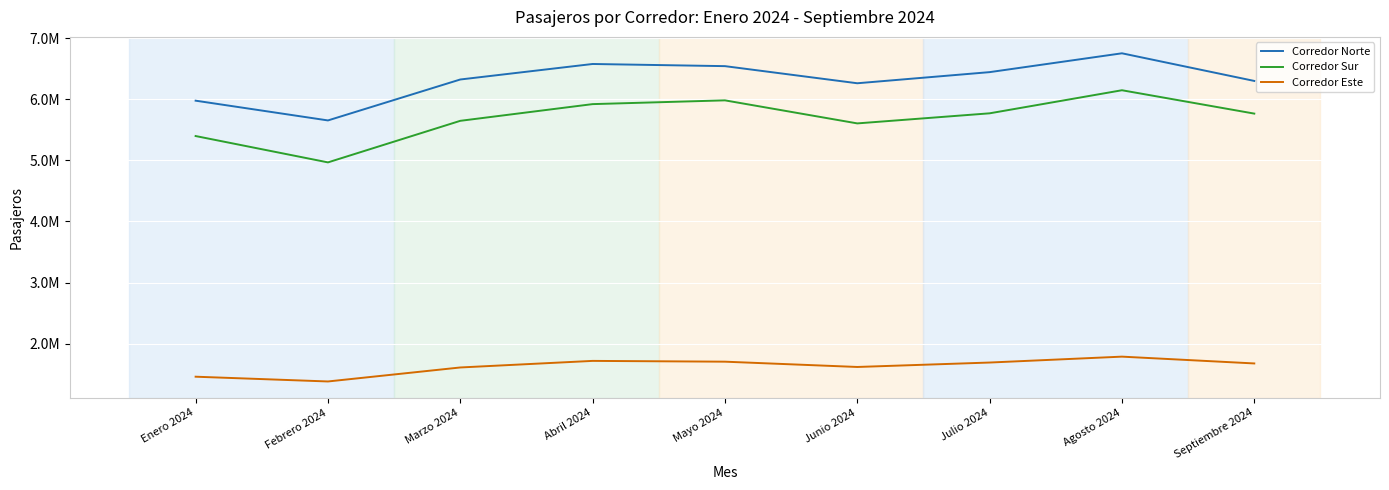

What are all the series names shown in the legend?

Corredor Norte, Corredor Sur, Corredor Este